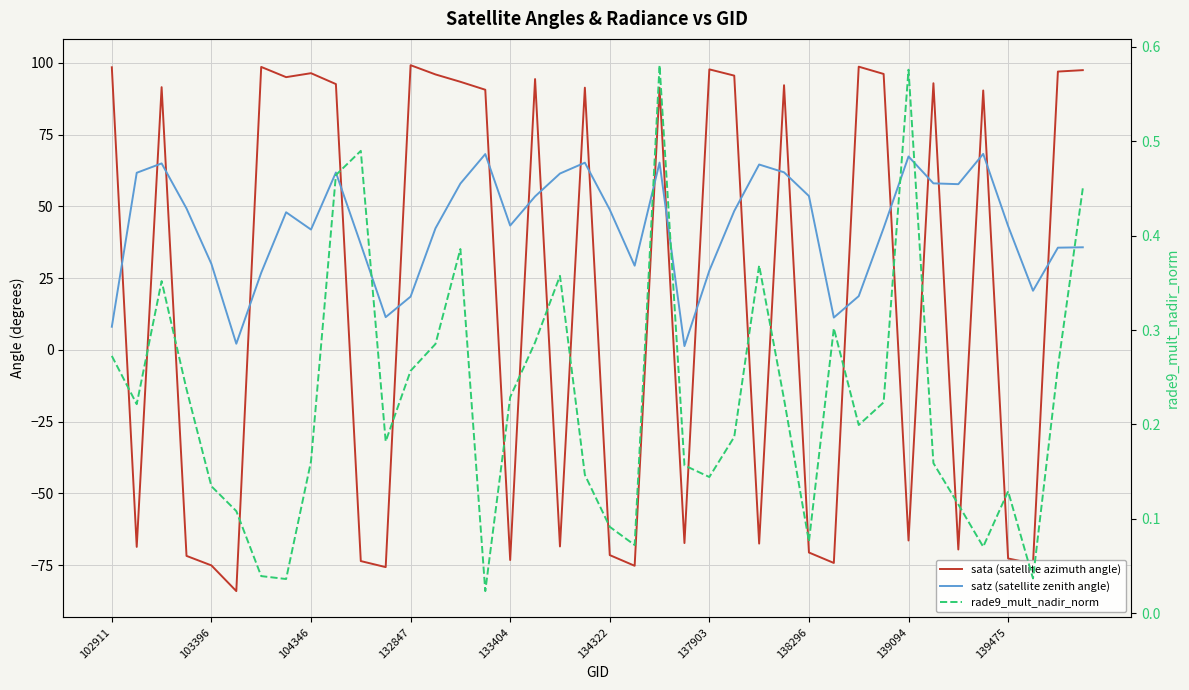

How many lines are shown in the chart?

3